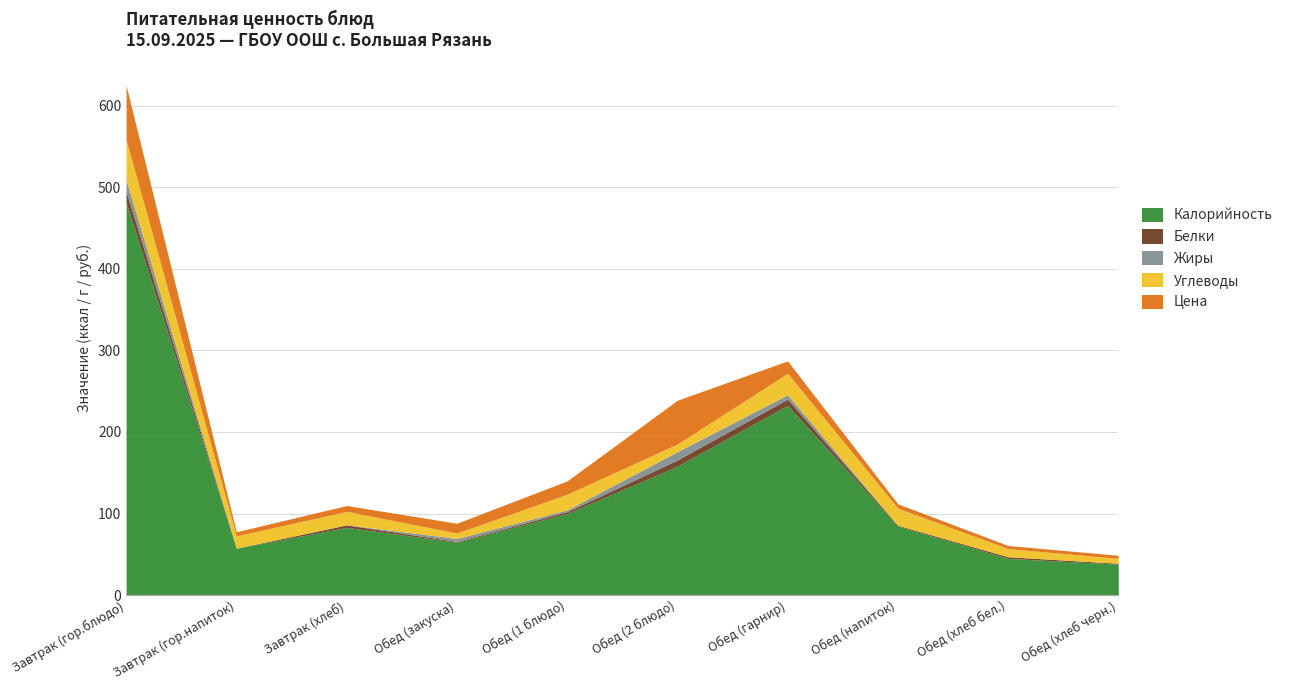

Does the chart display data point markers on the line(s)?

No